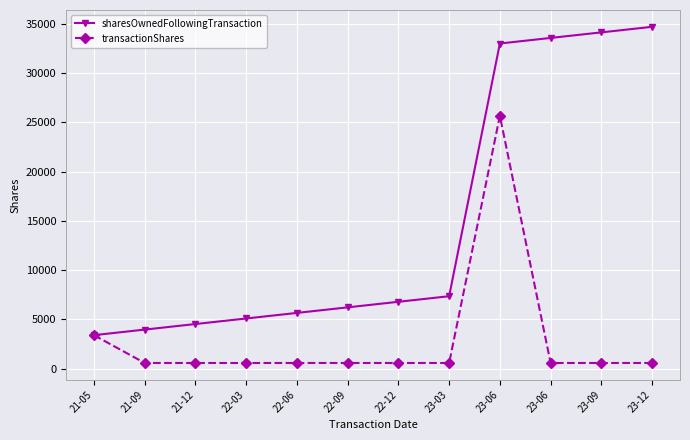

How many lines are shown in the chart?

2